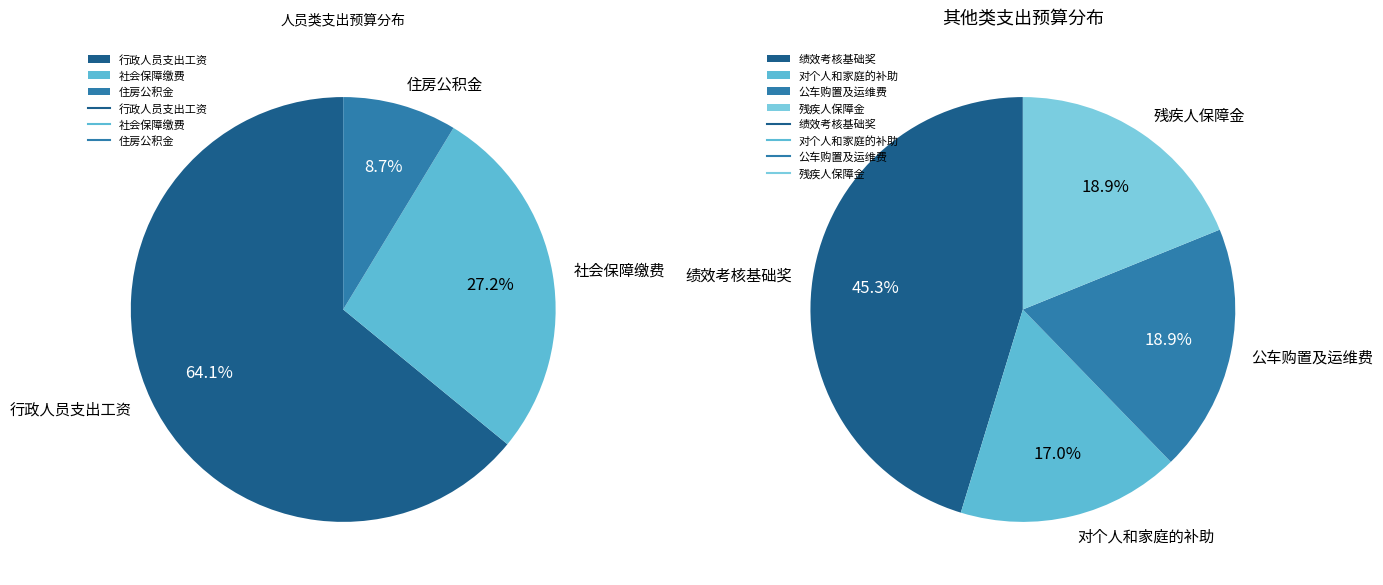

Between 绩效考核基础奖 and 公车购置及运维费, which is larger?

绩效考核基础奖